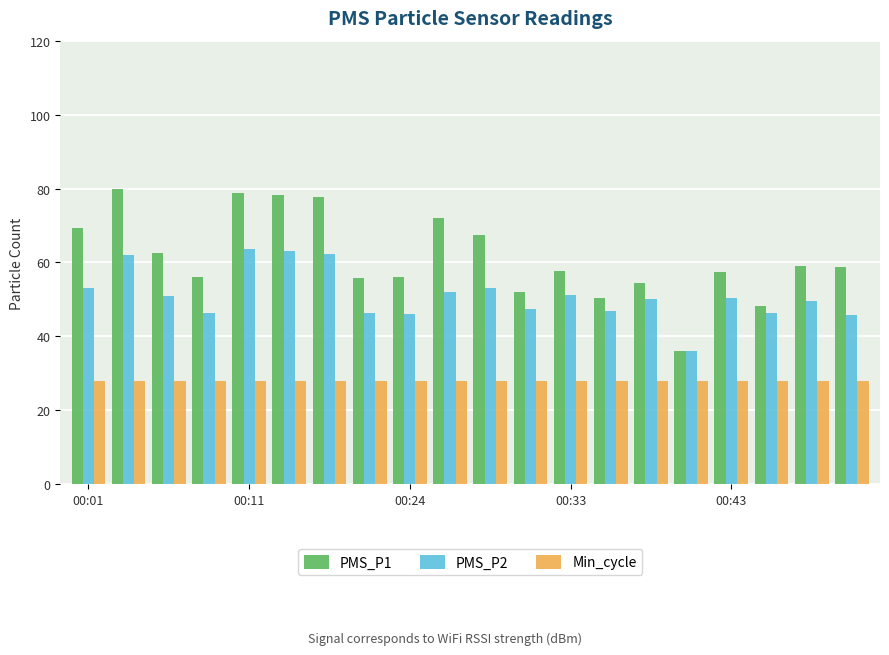

How many bars are there in total?

60